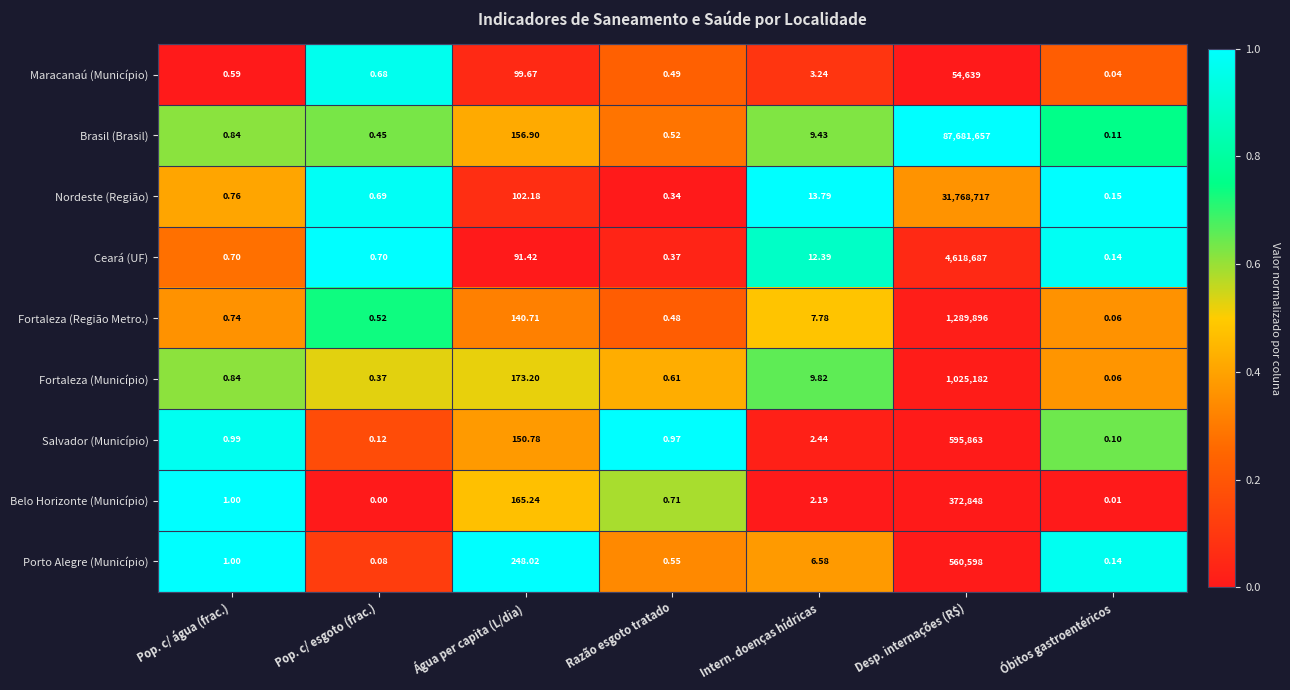

At which label is Salvador (Município) closest to 297931?

Água per capita (L/dia)